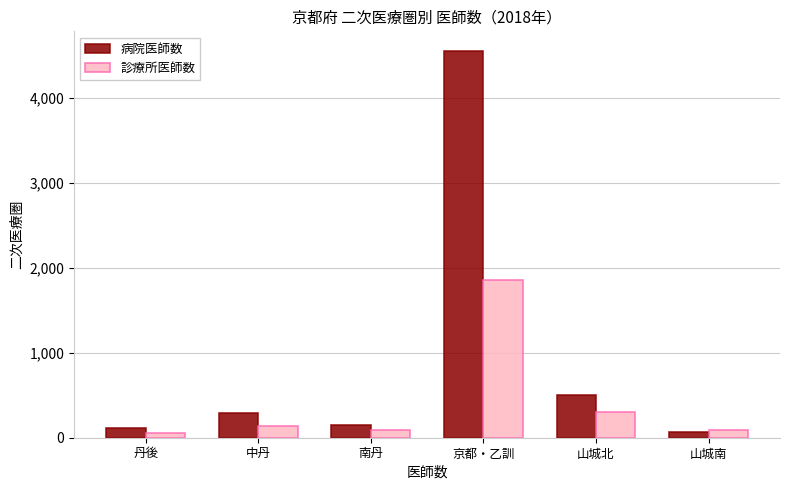

What is the label of the 4th bar from the right?

南丹